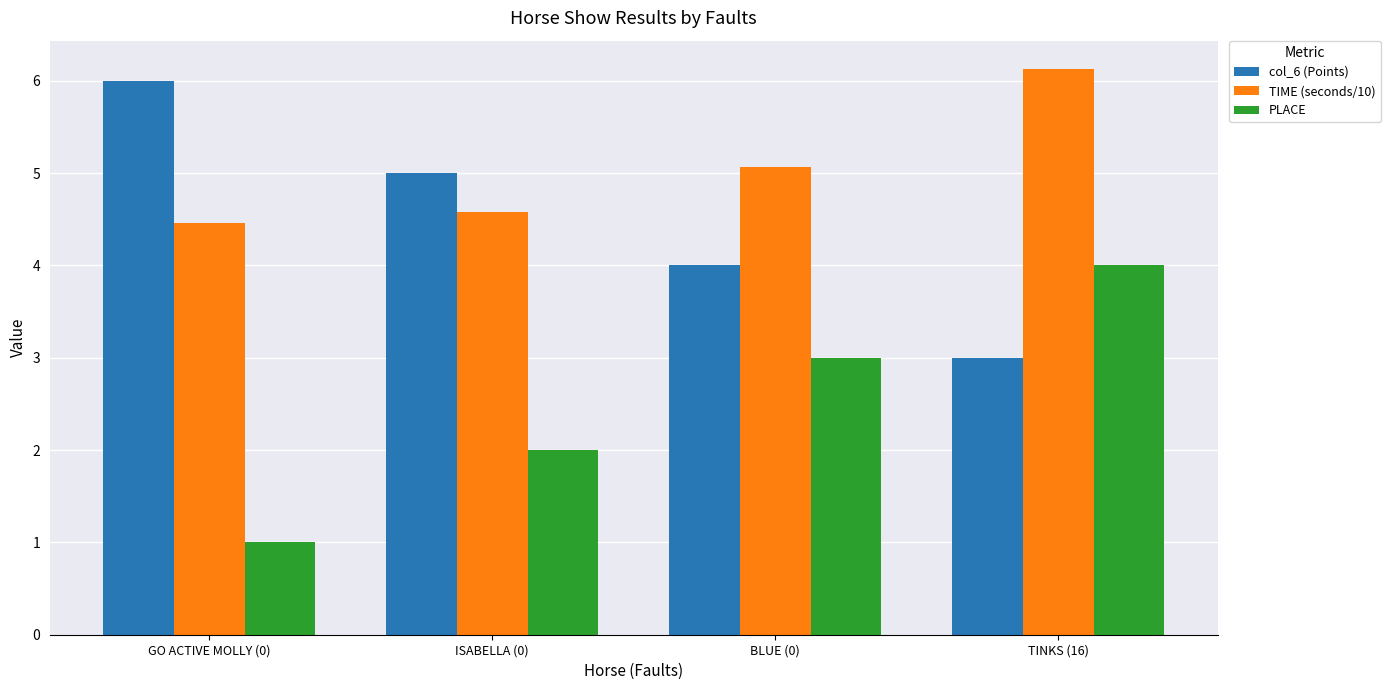

What is the difference between the highest and lowest values at BLUE (0)?

2.1